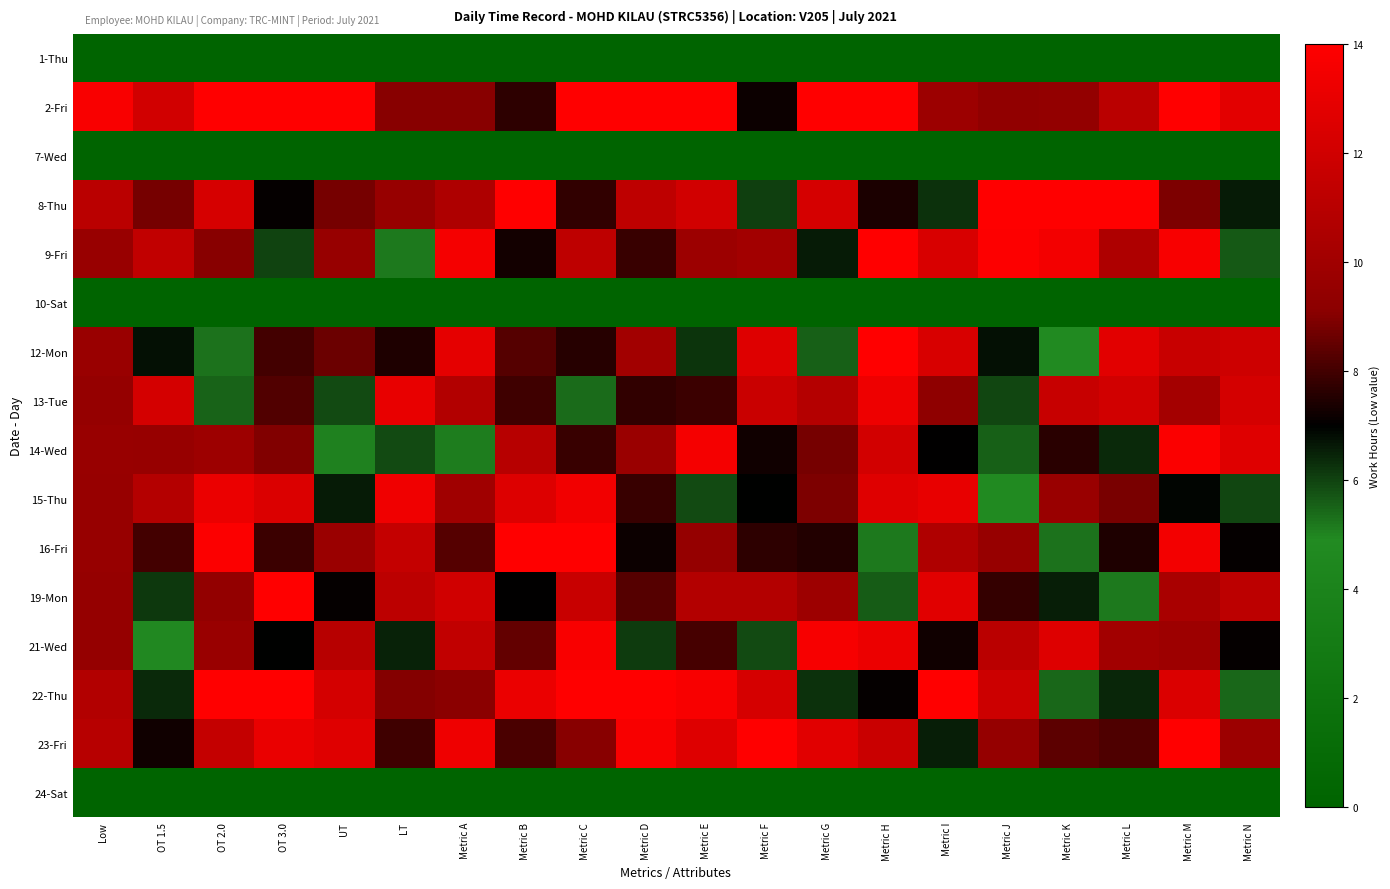

What is the difference between the highest and lowest values at UT?

15.1